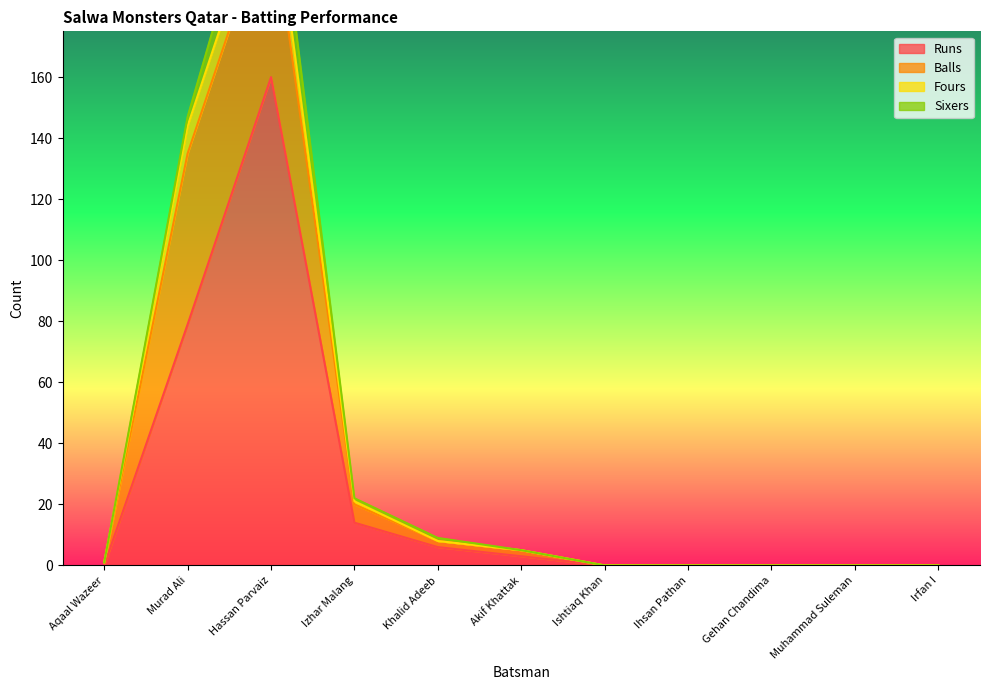

True or false: Runs has a value of 79 at Murad Ali.

True